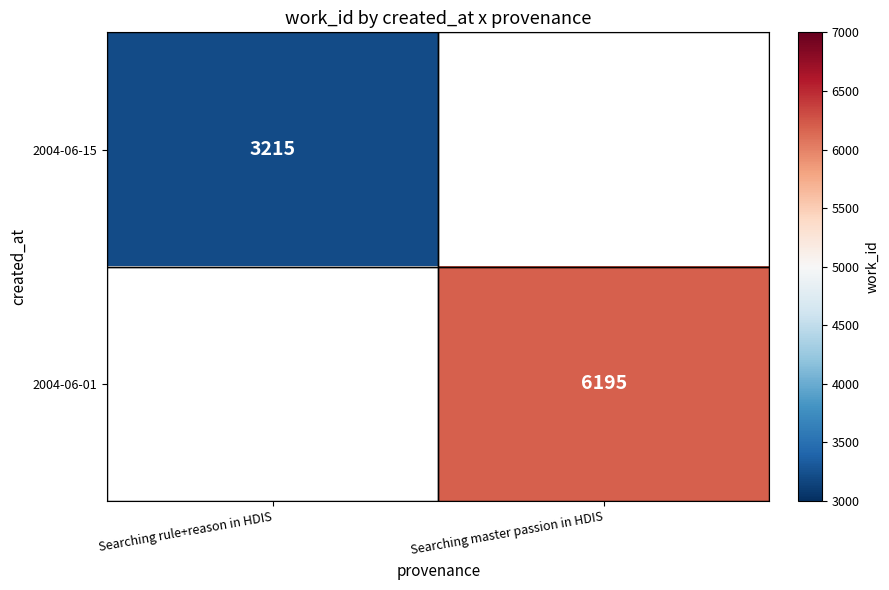

The value of 2004-06-01 at Searching master passion in HDIS is 3421.0. True or false?

False